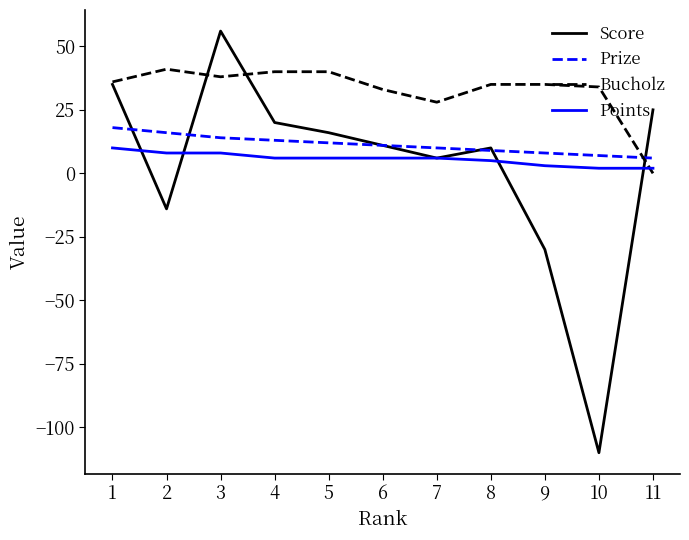

At how many categories does at least one series exceed 6?

11